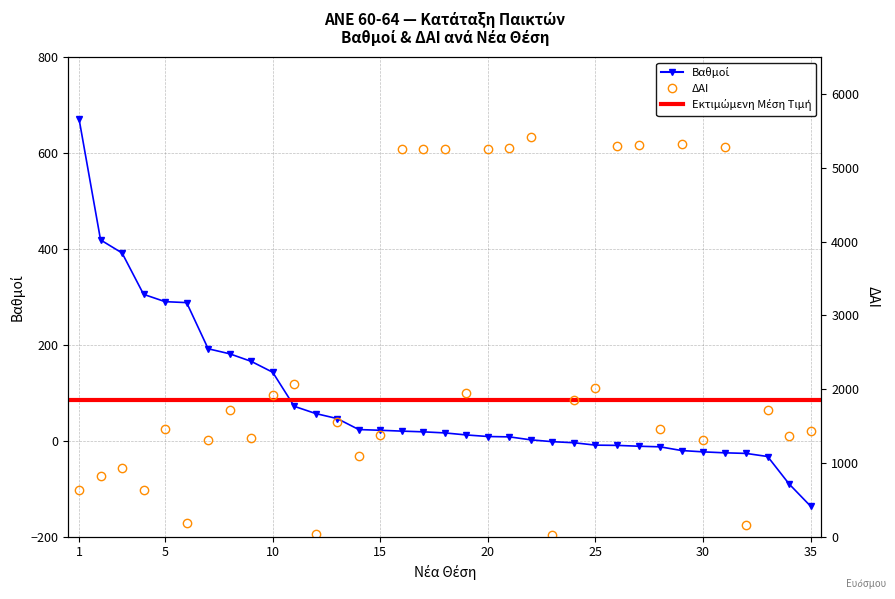

Between which two adjacent categories do Βαθμοί and ΔΑΙ first intersect?

1 and 2